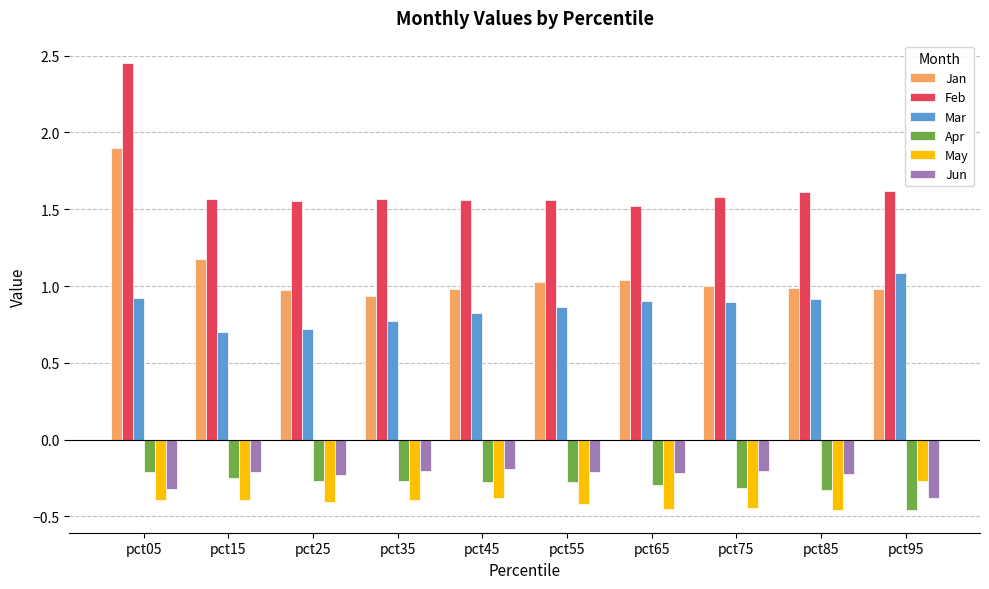

What is the average value of the Feb series?

1.7